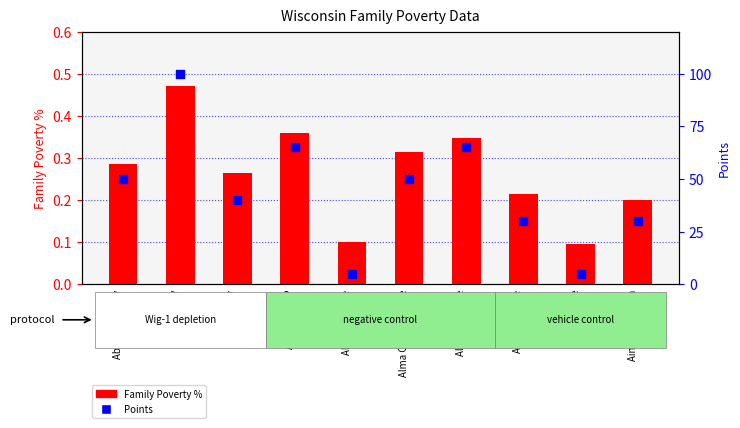

Which series has the widest spread of Y values?

Points